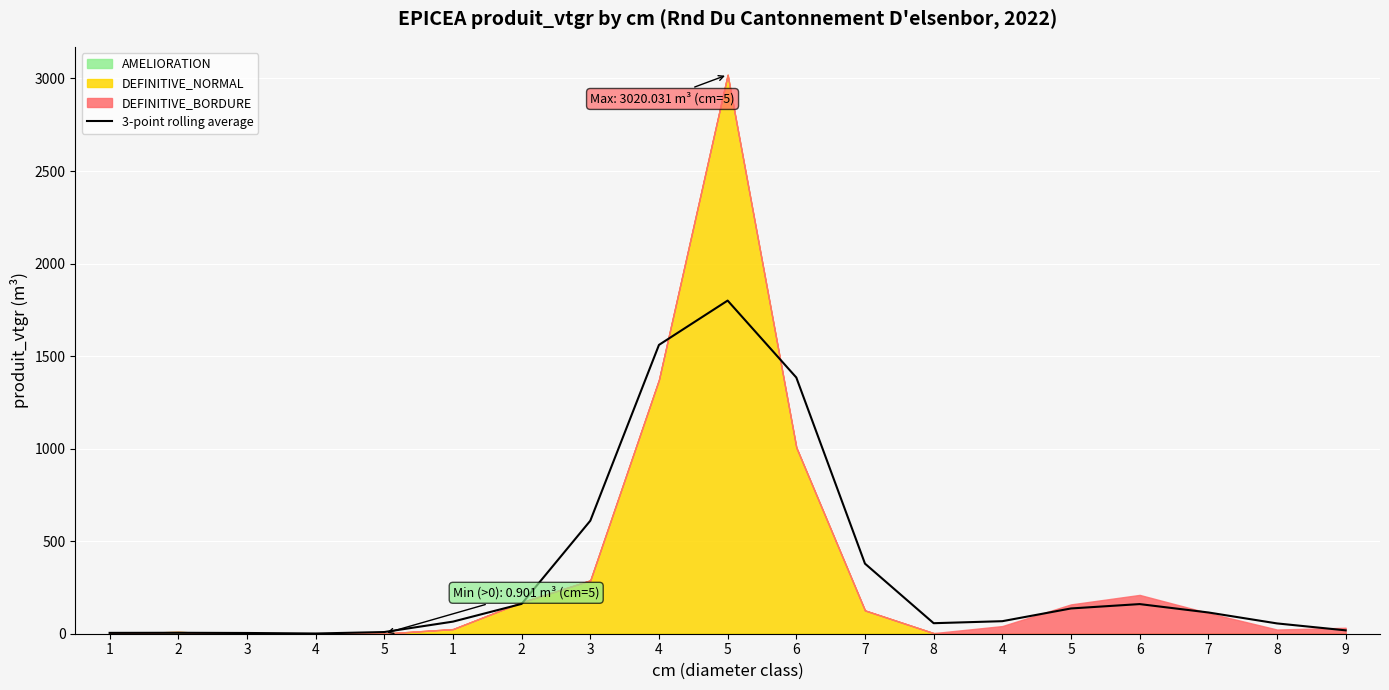

What is the minimum value shown in the chart?

1.2